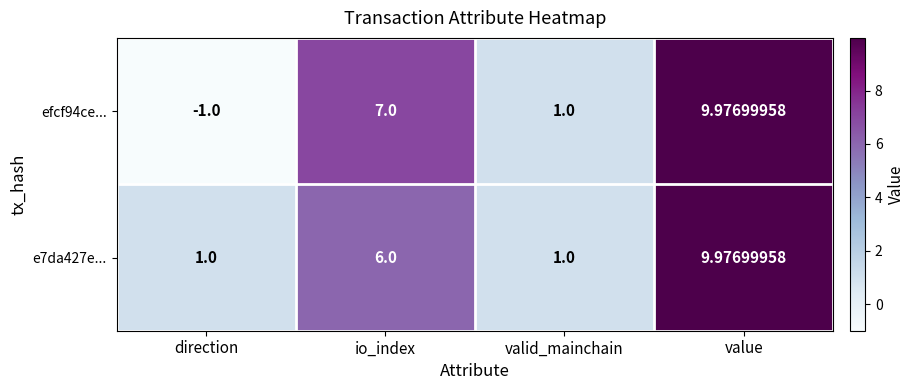

List the labels in order of efcf94ce... value, largest first.

value, io_index, valid_mainchain, direction